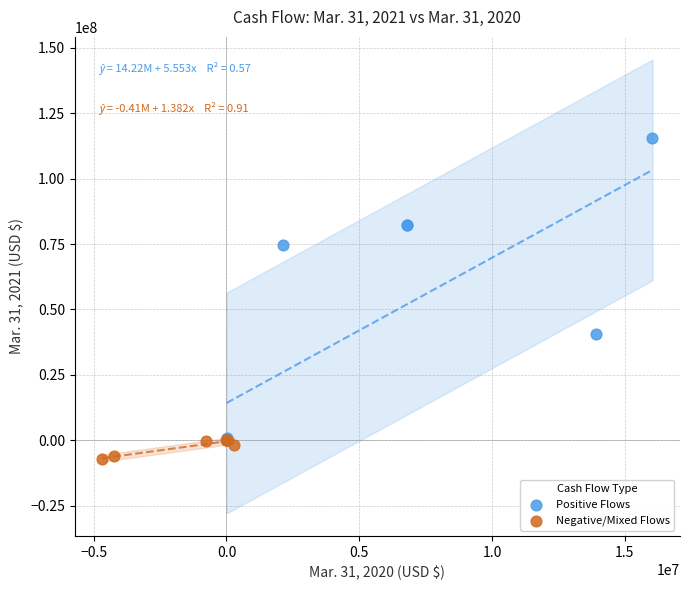

Which series reaches the minimum Y coordinate?

Negative/Mixed Flows